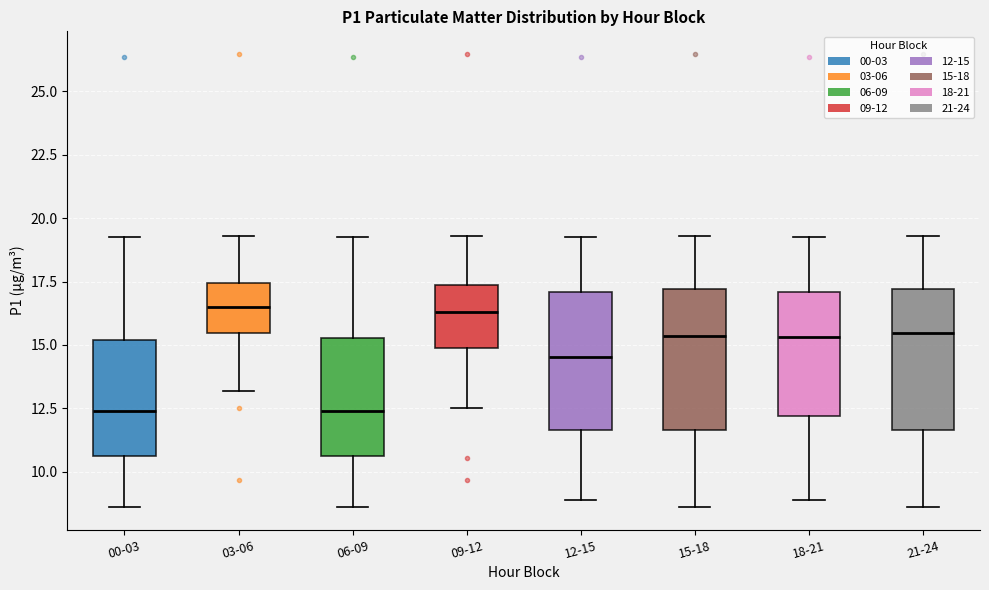

Where is the upper edge of the box for 09-12 on the y-axis? The values are not printed on the chart, so give them approximately, as read against the axis.

17.5